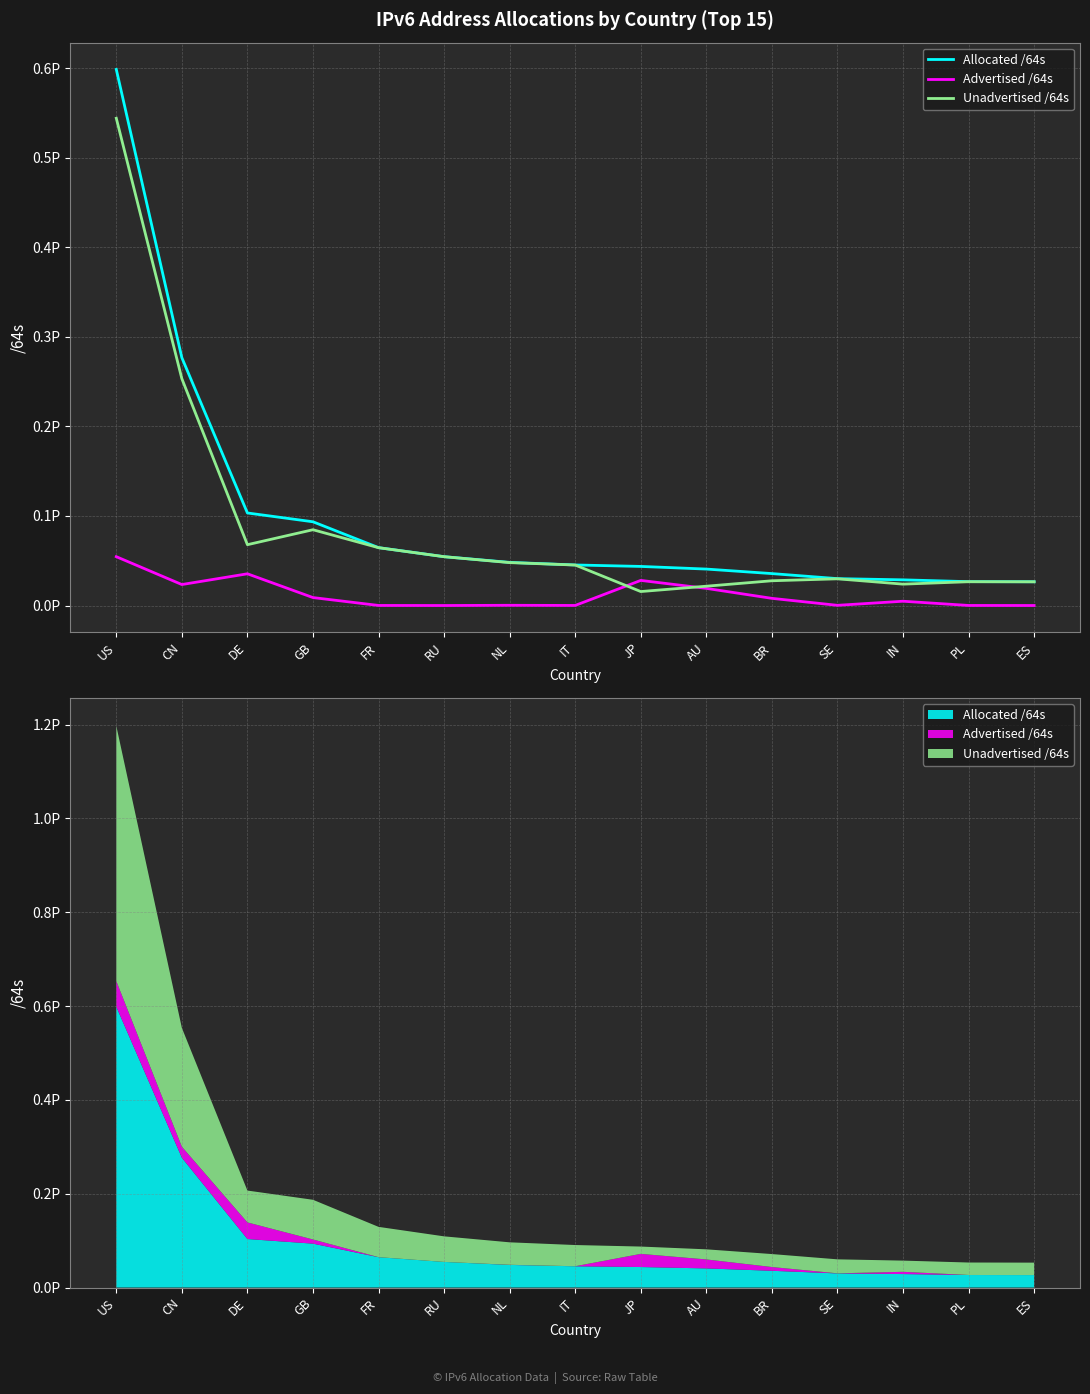

True or false: Advertised /64s and Allocated /64s cross at least once.

False